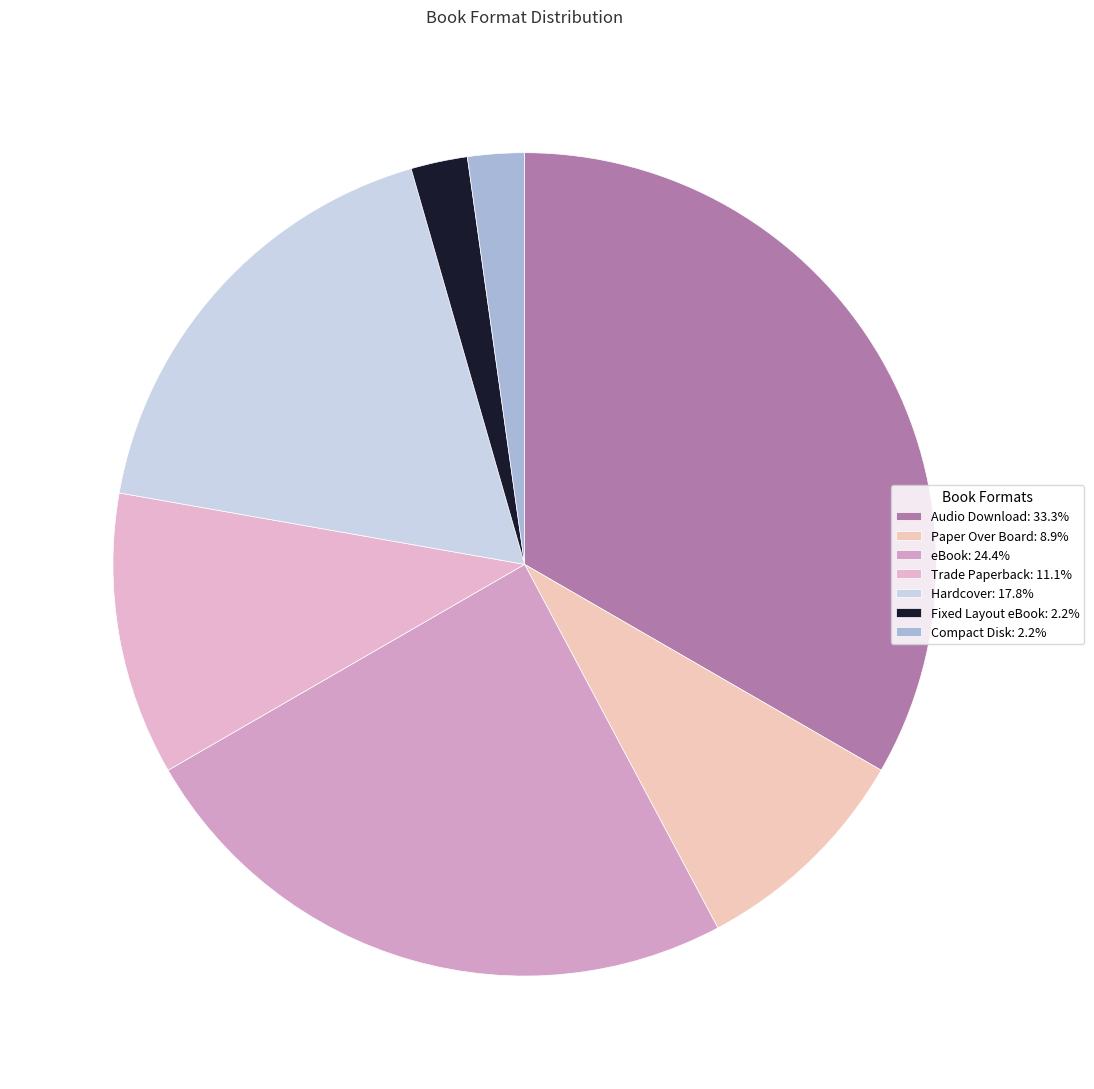

What percentage is the Hardcover slice, to the nearest percent?

18%